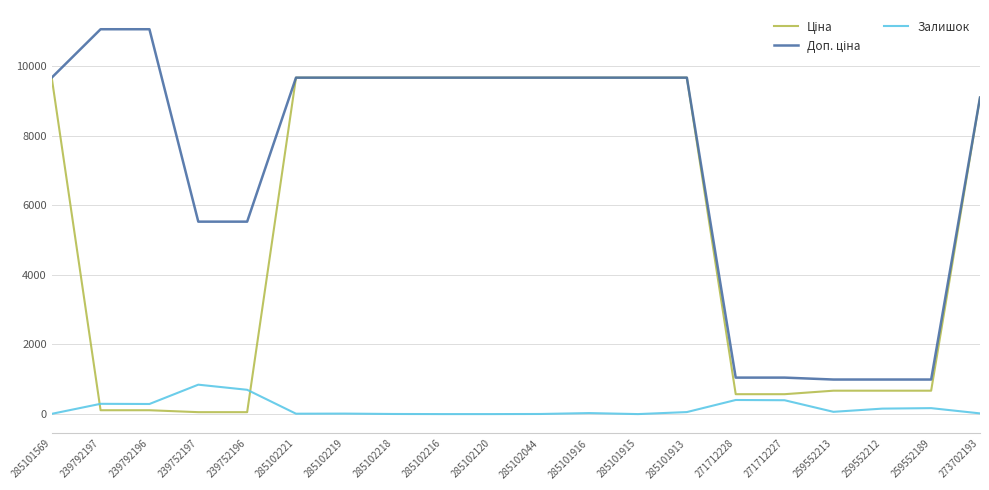

What is the maximum value shown in the chart?

11055.0